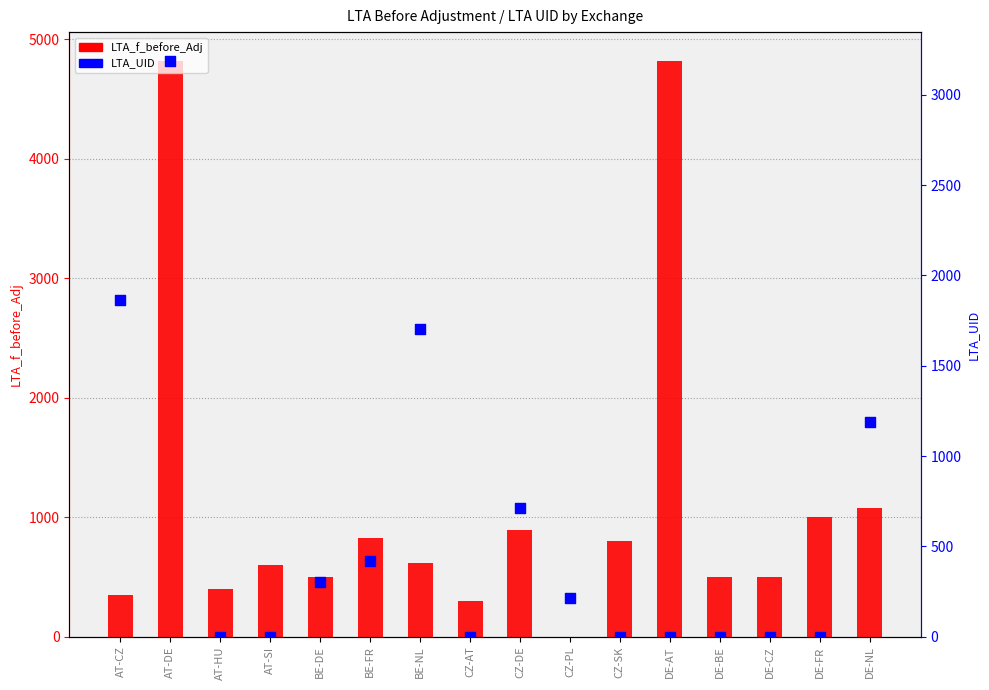

At how many categories does at least one series exceed 1764?

3